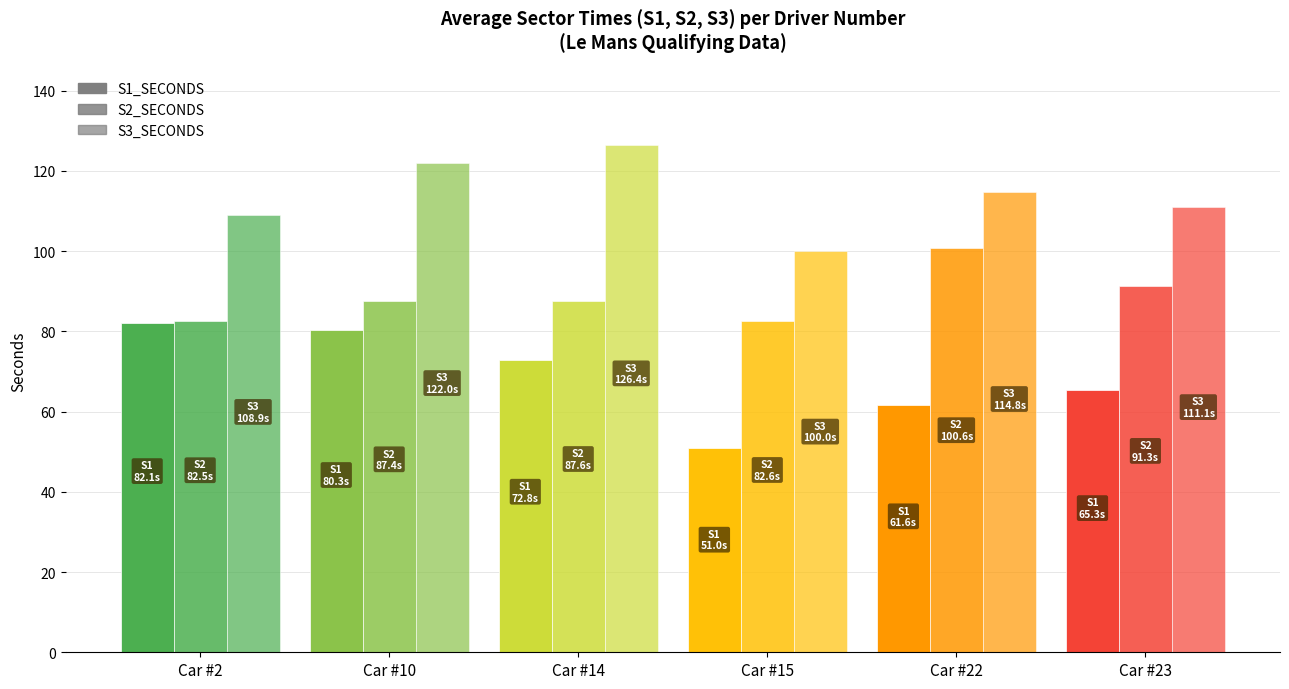

What is the approximate value of S3_SECONDS at Car #14?

126.4